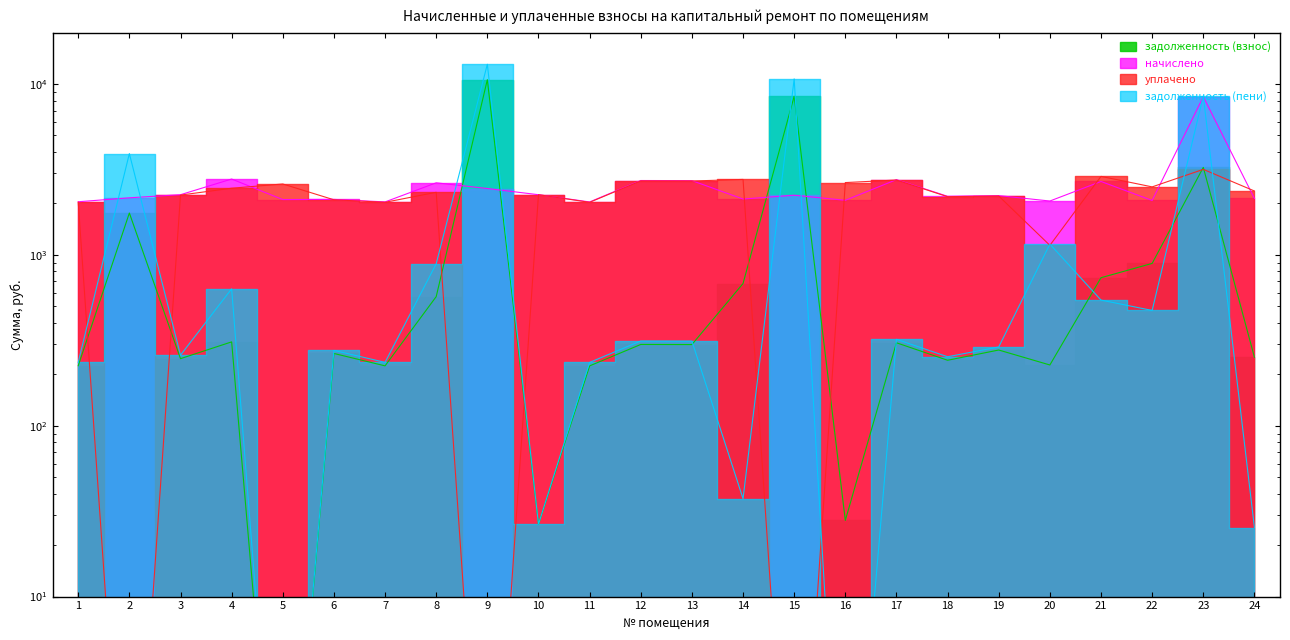

Rank the series by their maximum value, from highest to lowest.

задолженность (пени), задолженность (взнос), начислено, уплачено